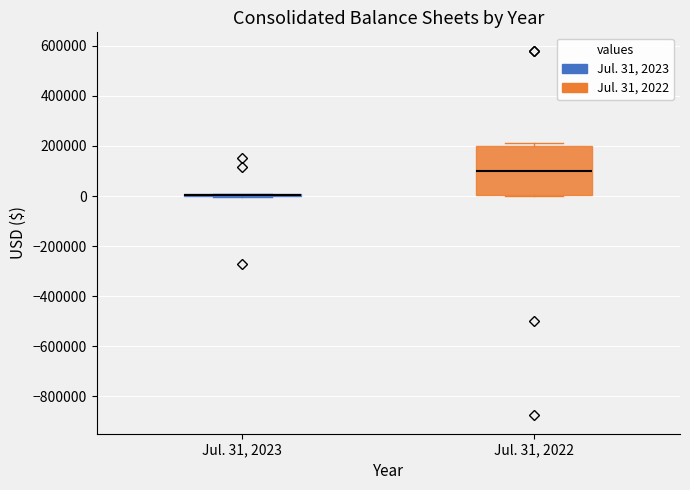

Reading left to right, read every box against the y-axis: the position of its median line, the range the box covers, and the ends of its whiskers. The values are not printed on the chart, so give them approximately, as read against the axis.

Jul. 31, 2023: box collapsed to a line at 0, whiskers 0 to 0
Jul. 31, 2022: median 100000, box 0 to 200000, whiskers 0 to 220000